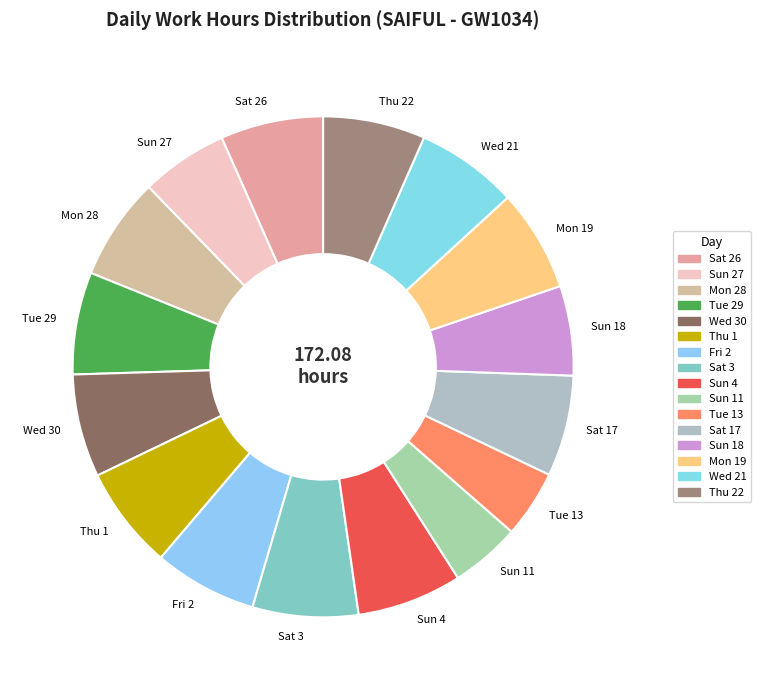

Which has a higher value, Sun 27 or Sun 4?

Sun 4